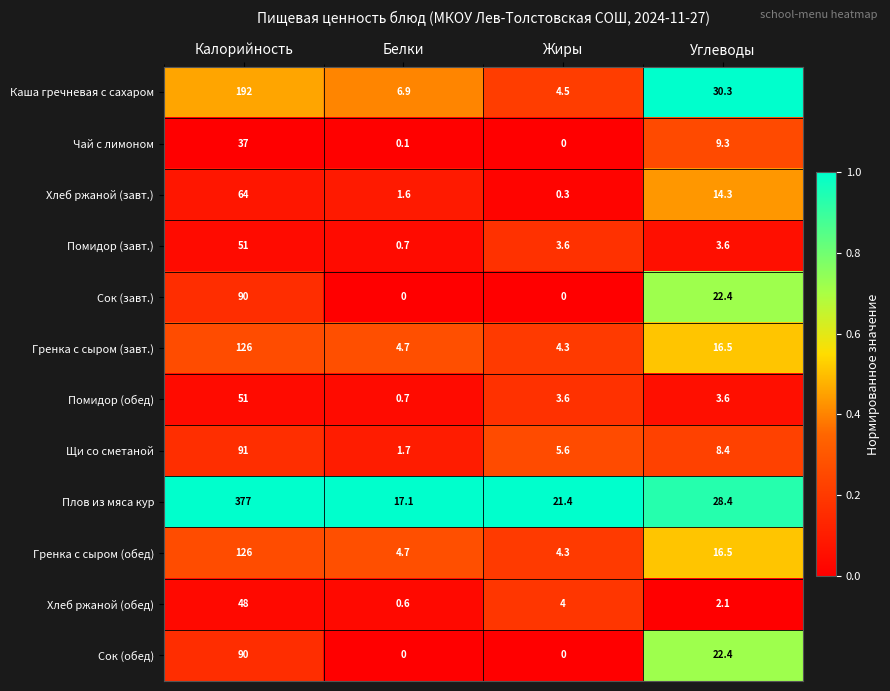

What is the difference between the maximum and minimum values in the Щи со сметаной series?

89.3